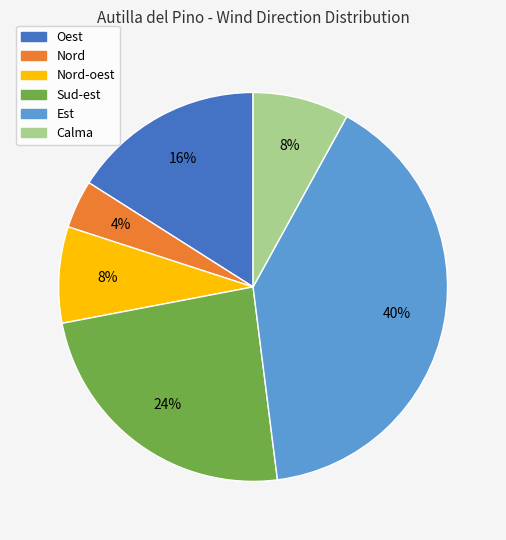

To the nearest percent, what percentage of the pie is Calma?

8%